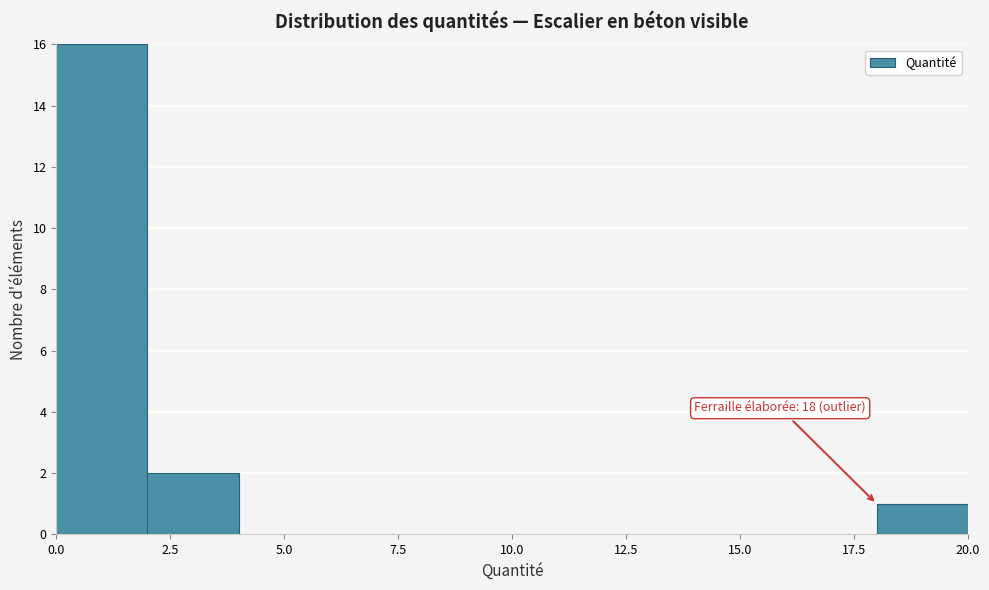

Over which range of the x-axis is the bar tallest?

0 to 2